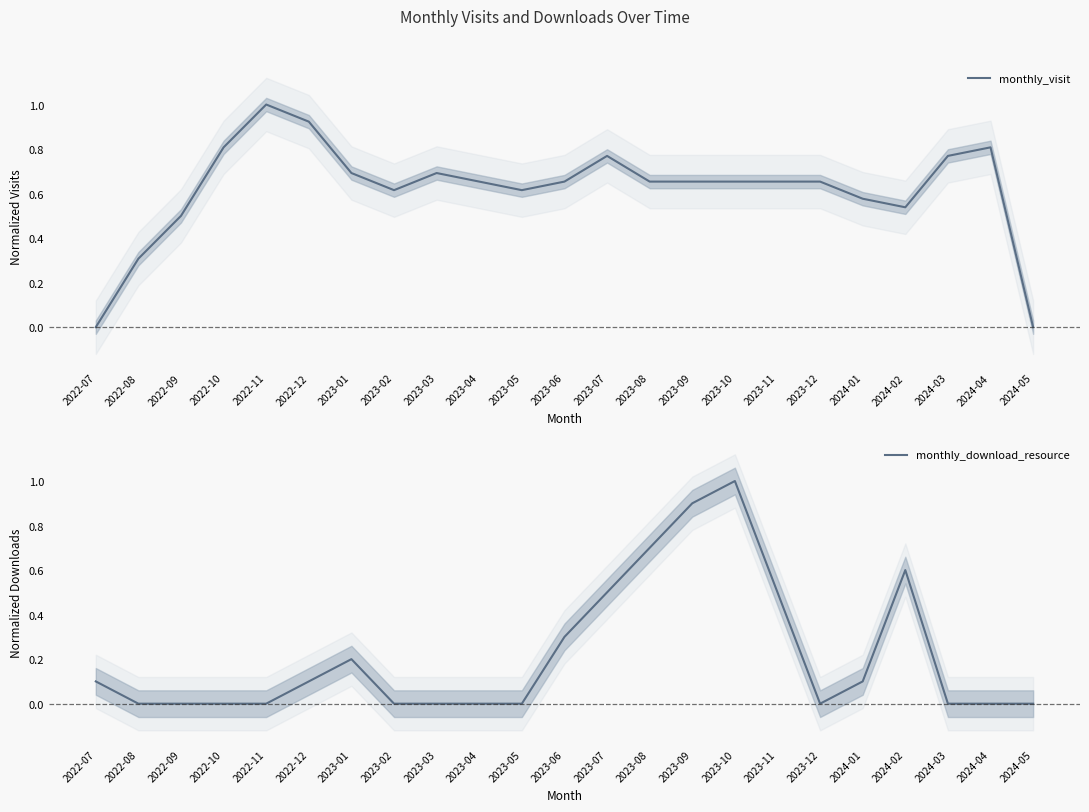

Rank the series by their average value, from highest to lowest.

monthly_visit, monthly_download_resource